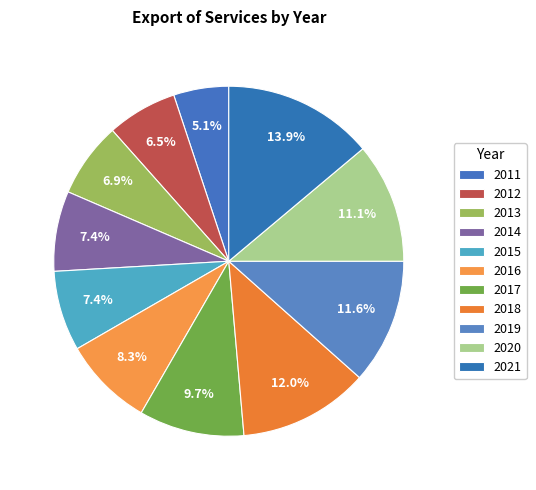

The 2019 slice represents 12% of the pie. True or false?

True